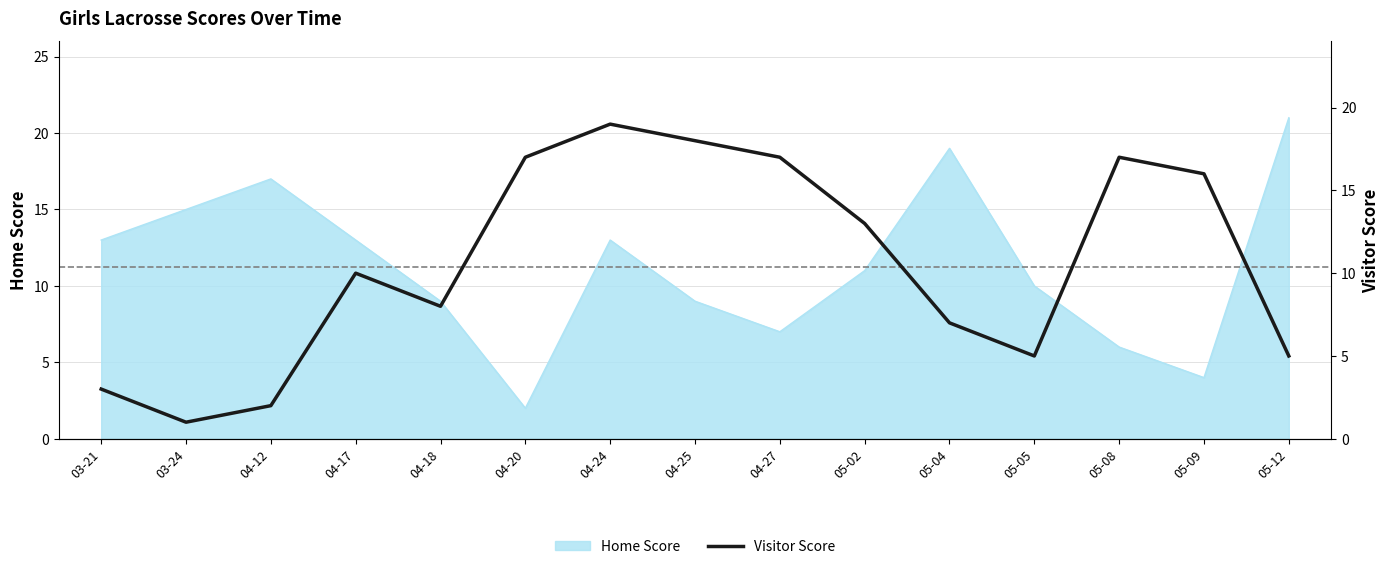

How many points are lower than both their immediate neighbors (excluding endpoints)?

3